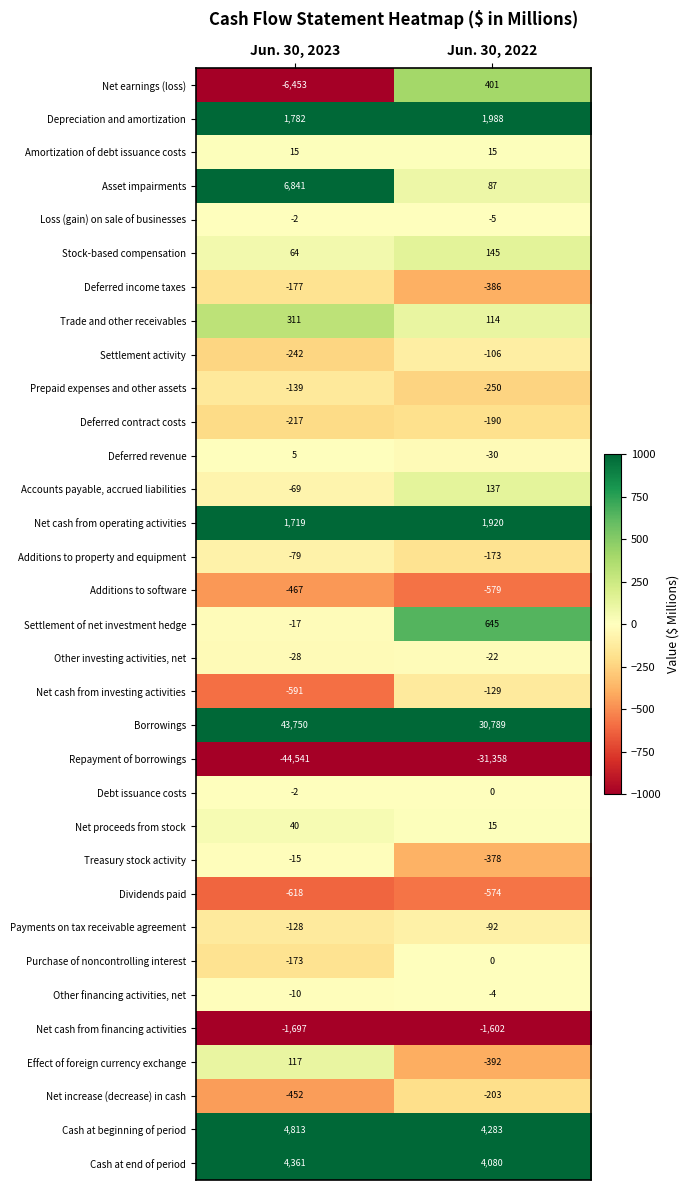

True or false: Prepaid expenses and other assets has a value of -109 at Jun. 30, 2022.

False